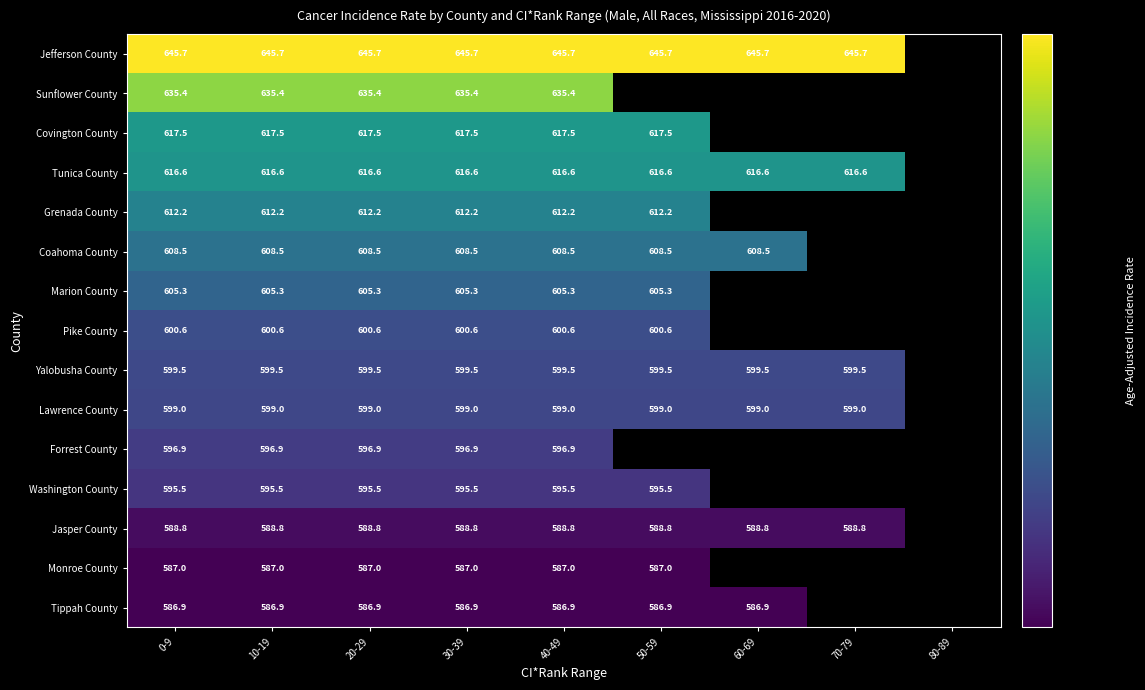

Rank the series at 10-19 from highest to lowest value.

Jefferson County, Sunflower County, Covington County, Tunica County, Grenada County, Coahoma County, Marion County, Pike County, Yalobusha County, Lawrence County, Forrest County, Washington County, Jasper County, Monroe County, Tippah County